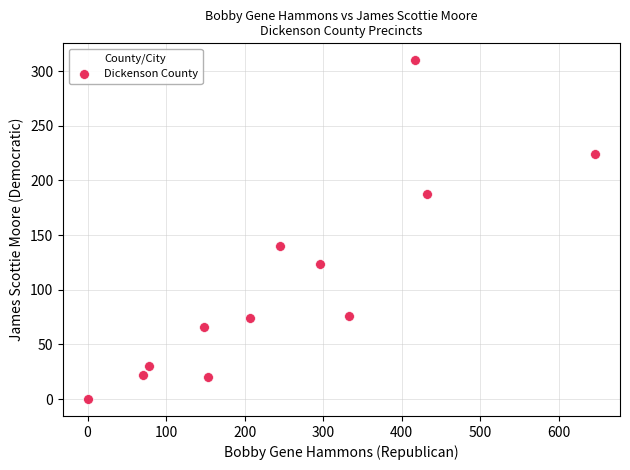

What Y value in the scatter plot is closest to 155?

140